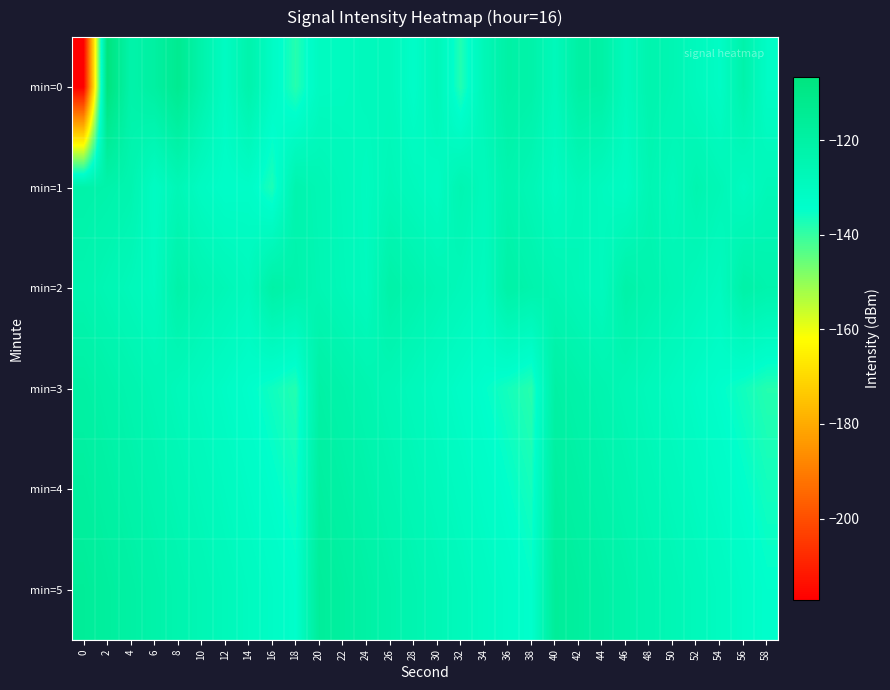

What is the maximum value shown in the chart?

-106.6